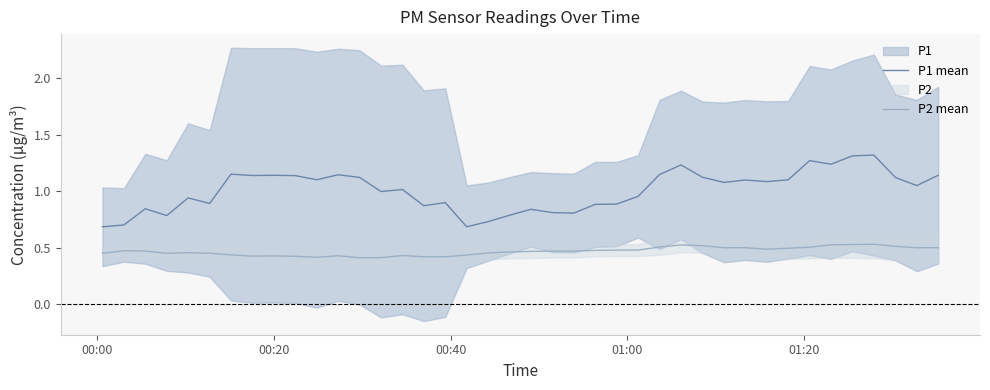

Does the chart have visible grid lines?

No